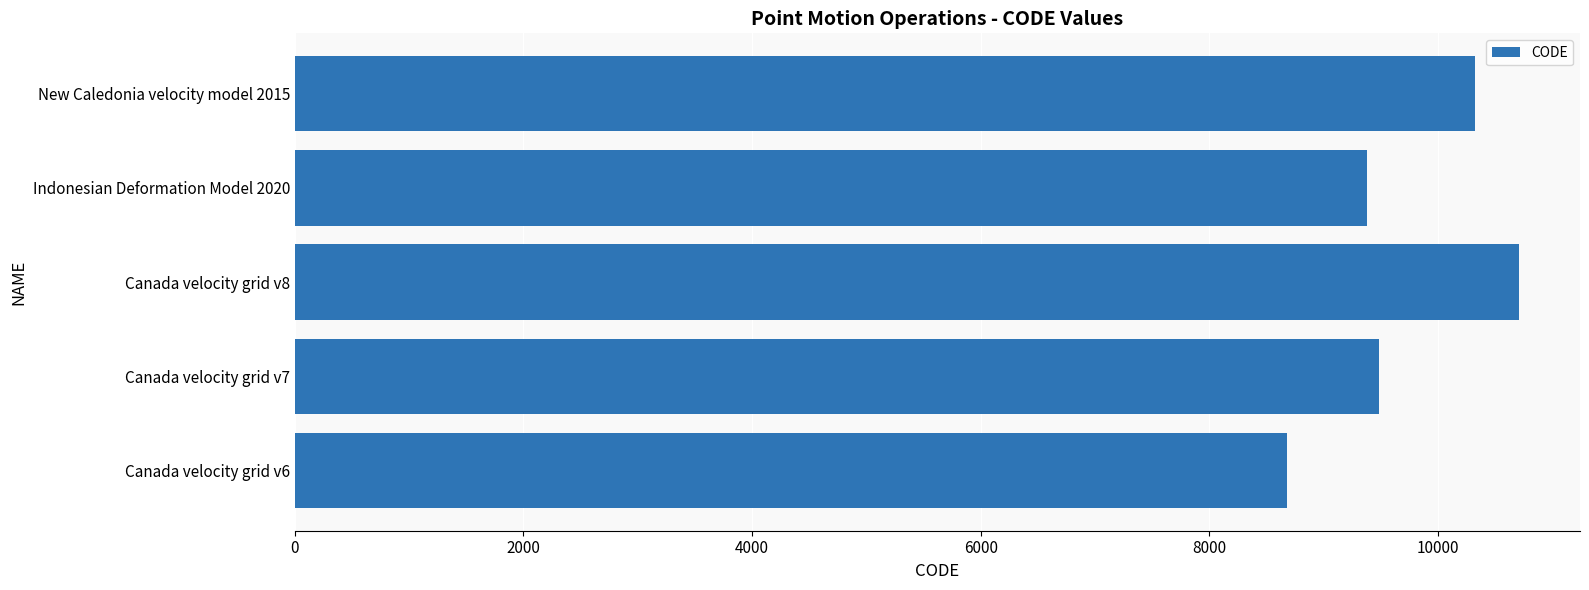

What value does the data have at Indonesian Deformation Model 2020?

9375